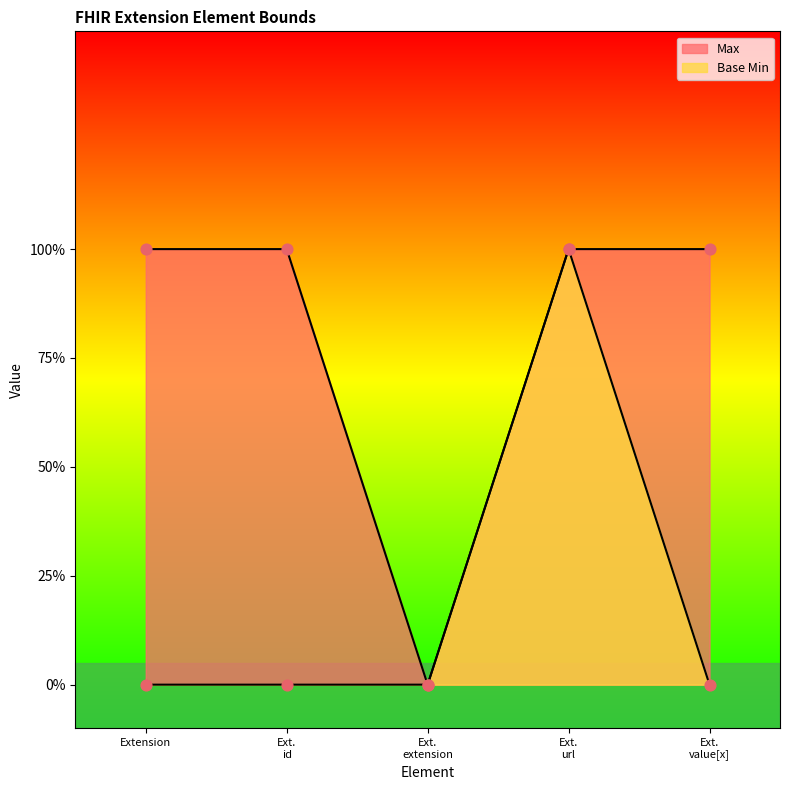

At which category is the sum across all series the highest?

Ext. url